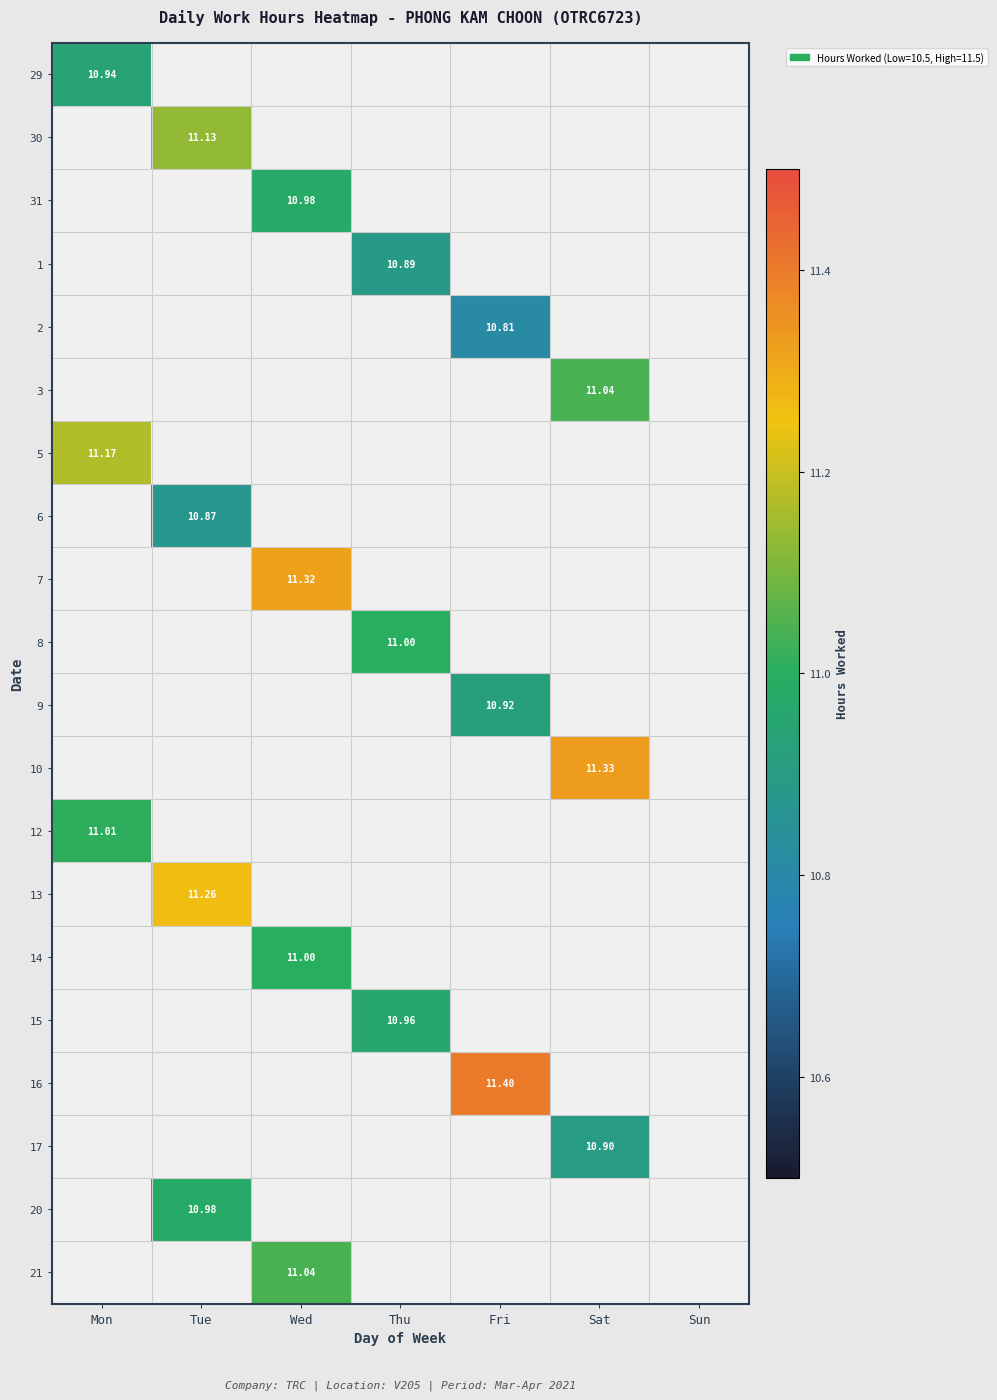

How many series are shown in this chart?

20